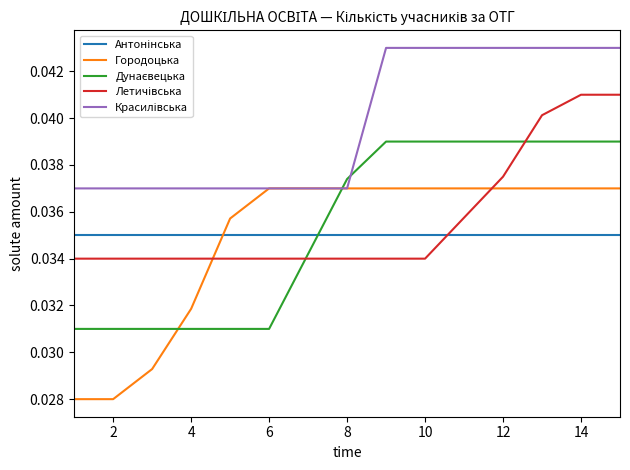

How many lines are shown in the chart?

5